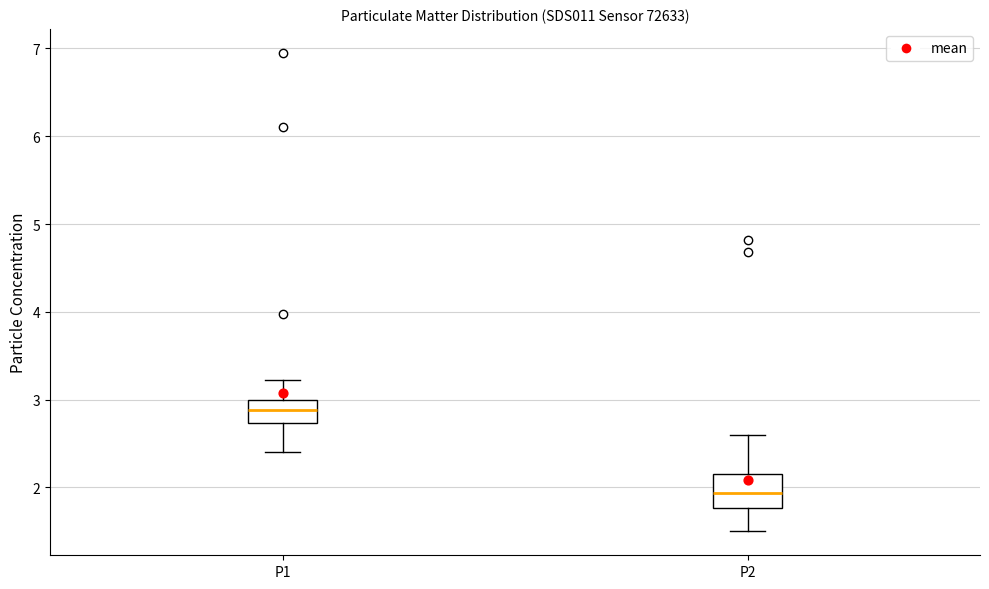

Reading left to right, transcribe this box plot: for each box, give where its median line is, the range the box spans, and where its two whiskers end, as read against the y-axis. The values are not printed on the chart, so give them approximately, as read against the axis.

P1: median 2.9, box 2.7 to 3.0, whiskers 2.4 to 3.2
P2: median 1.9, box 1.8 to 2.2, whiskers 1.5 to 2.6